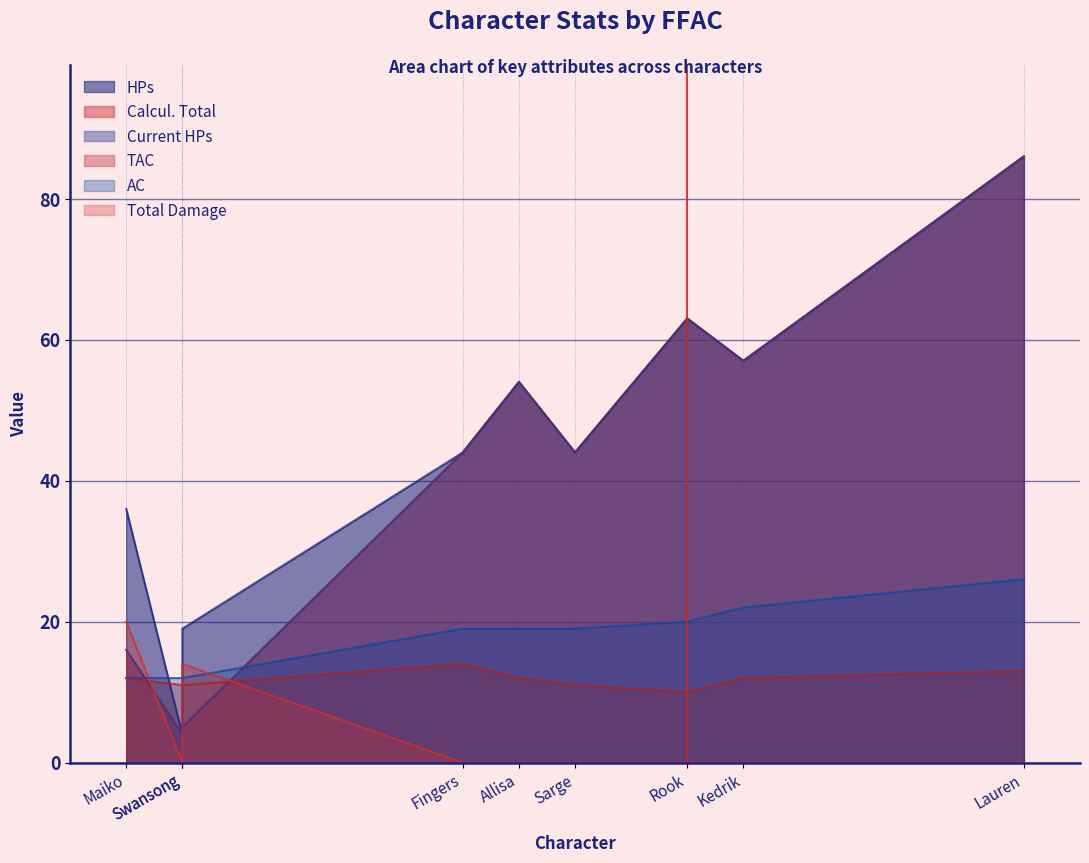

True or false: Total Damage has more than 2 interior local peaks.

False